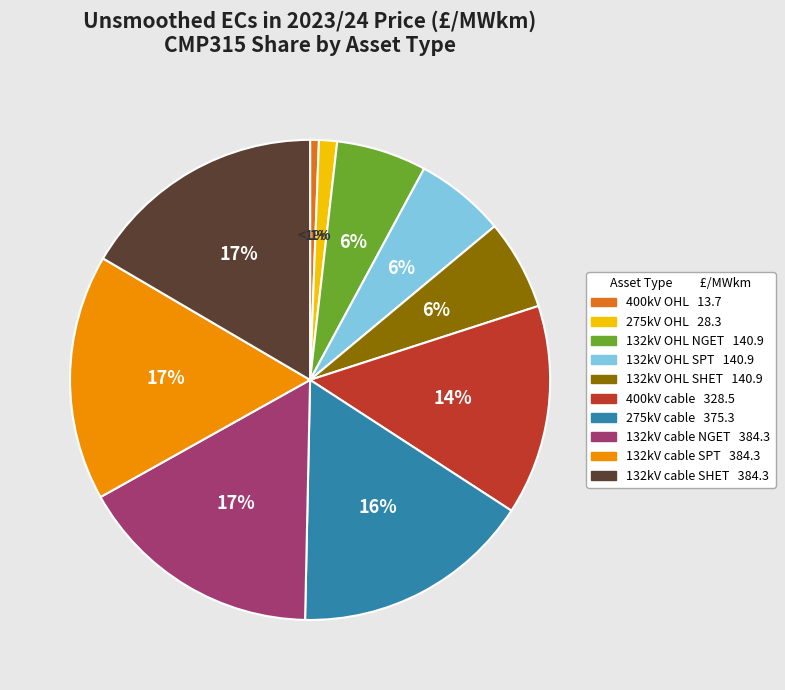

What percentage is the 132kV OHL SHET slice, to the nearest percent?

6%